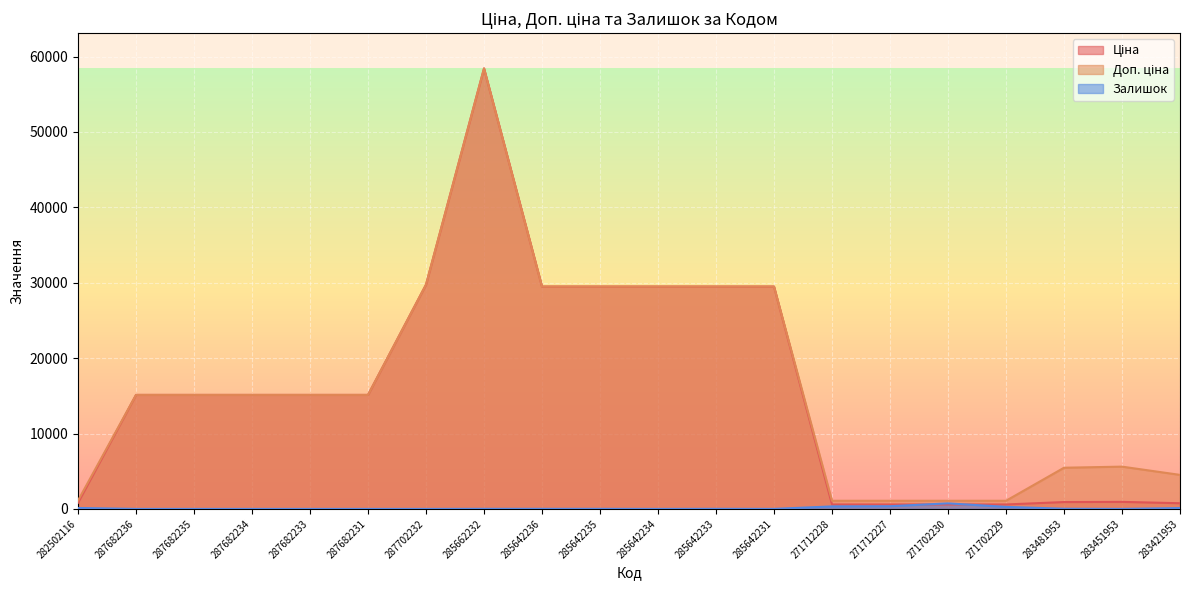

What is the difference between the second highest and minimum values in the Ціна series?

29157.3